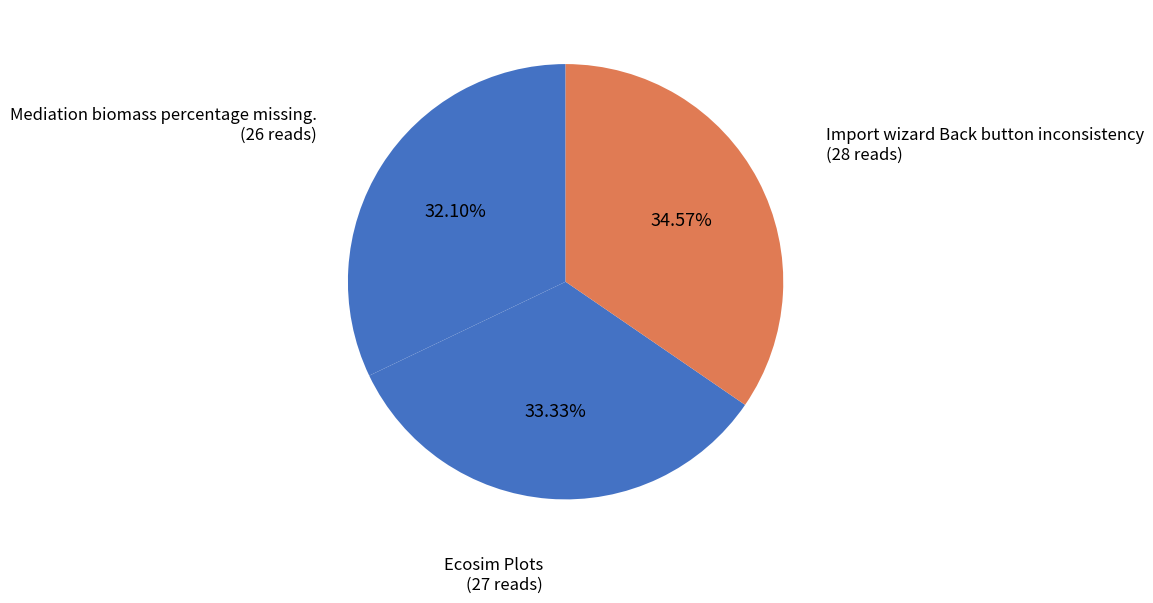

How many slices are in this pie chart?

3